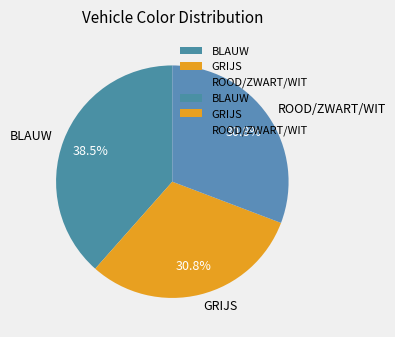

Which has a higher value, GRIJS or BLAUW?

BLAUW